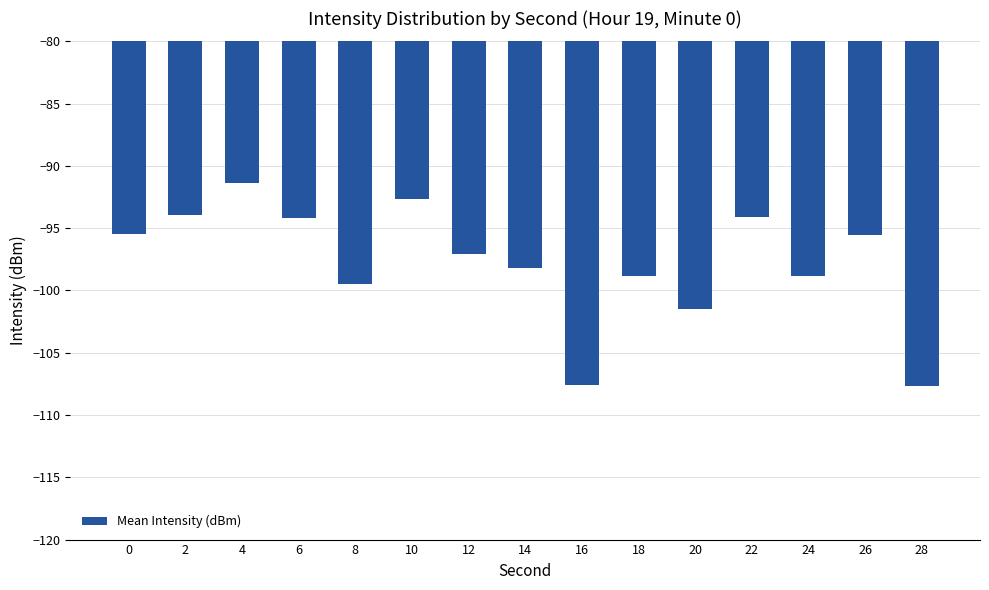

How many bars are there in total?

15